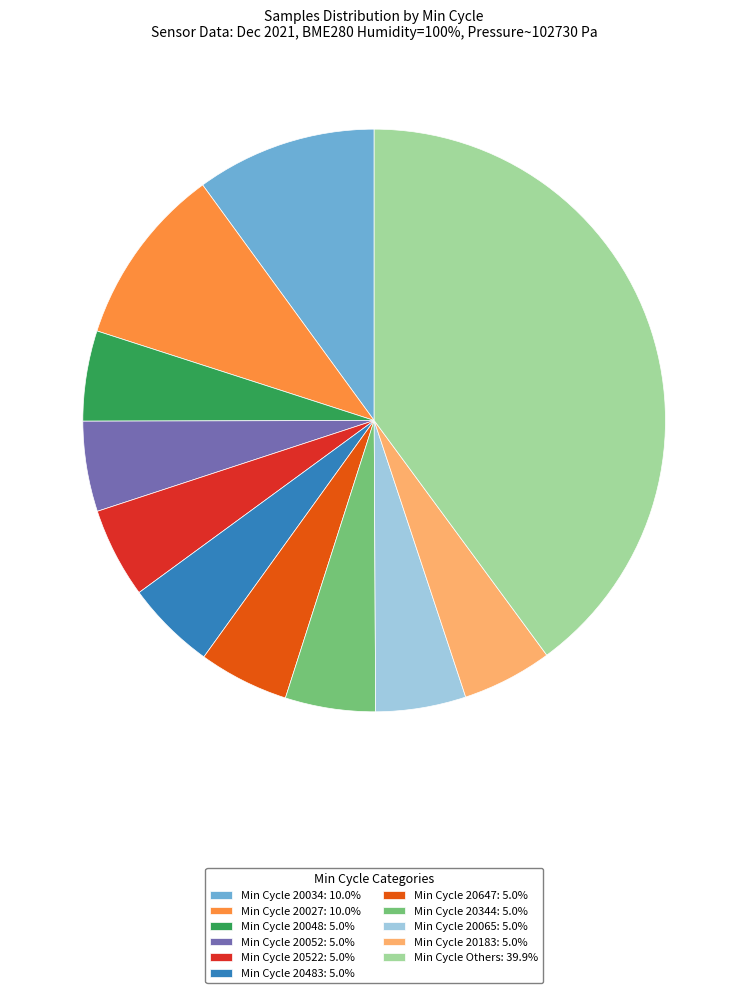

How many slices are in this pie chart?

11